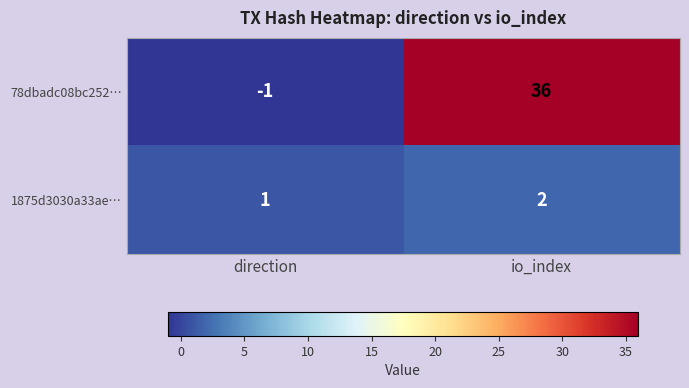

How many distinct data groups are displayed?

2